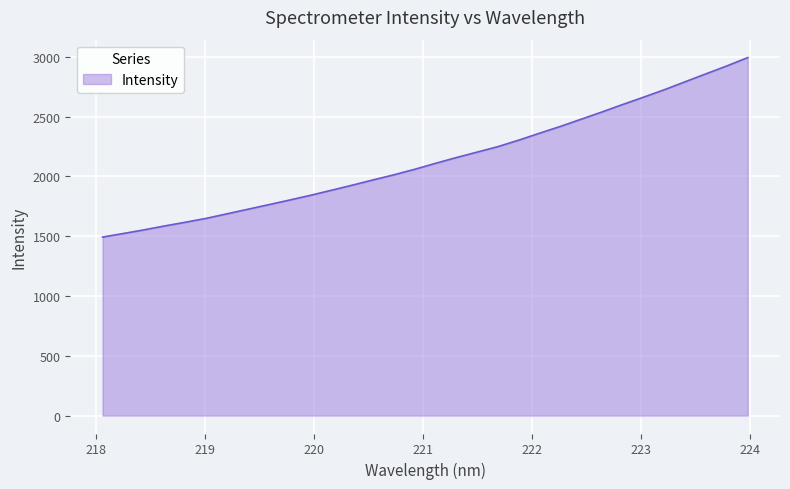

What is the difference between the maximum and minimum values?

1500.7